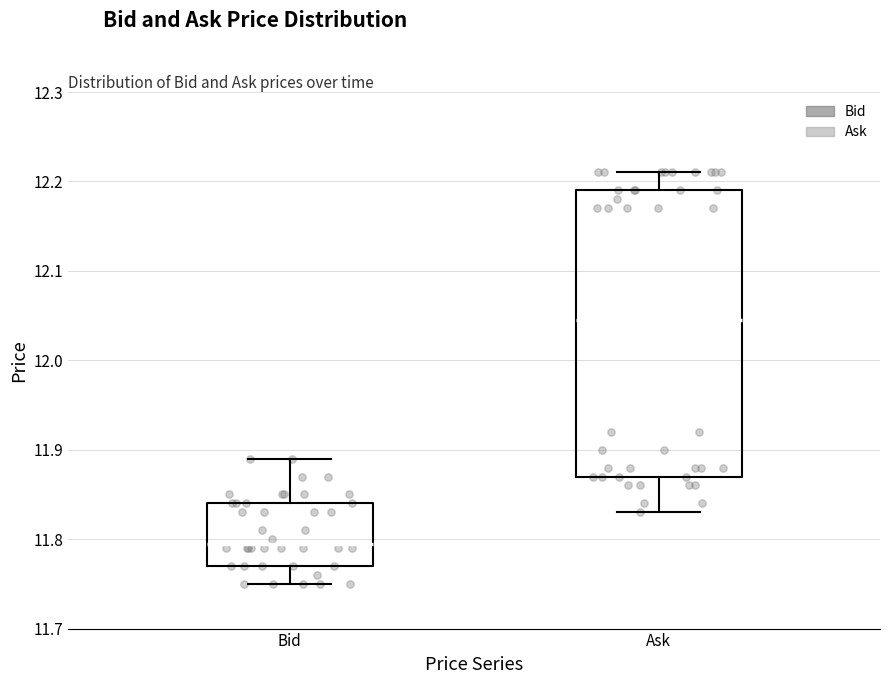

Where does the lower whisker of the box for Bid end on the y-axis? The values are not printed on the chart, so give them approximately, as read against the axis.

11.75